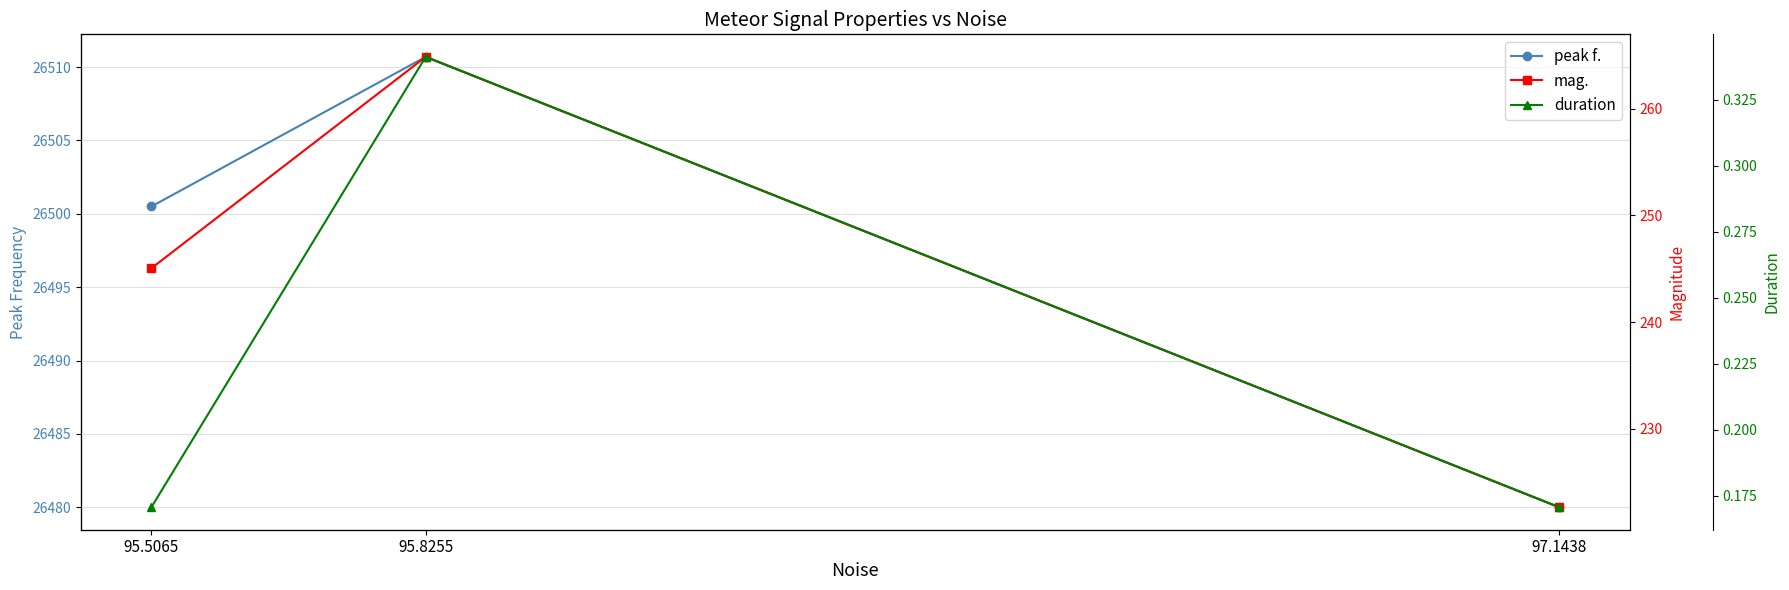

The peak f. series shows 44393.9 at 95.8255. True or false?

False